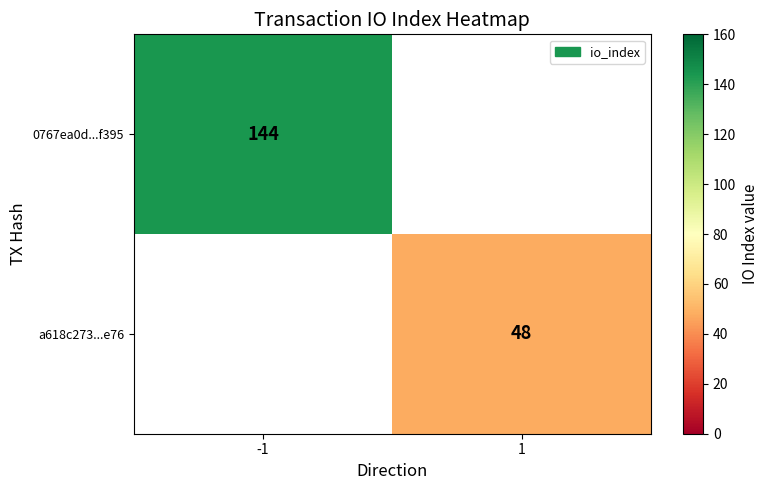

Is the value of 0767ea0d...f395 at -1 greater than the value of a618c273...e76 at 1?

Yes